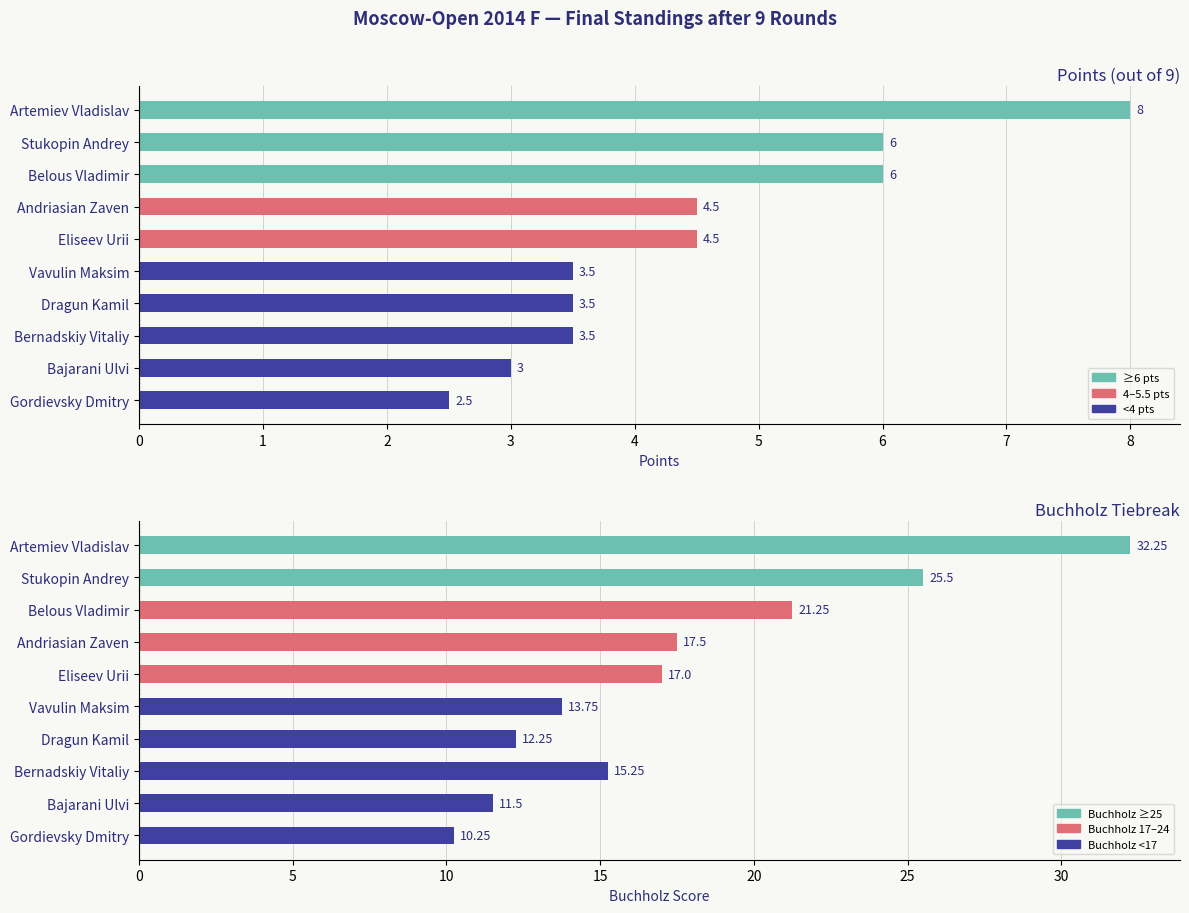

List the labels in order of Buchholz value, smallest first.

Gordievsky Dmitry, Bajarani Ulvi, Dragun Kamil, Vavulin Maksim, Bernadskiy Vitaliy, Eliseev Urii, Andriasian Zaven, Belous Vladimir, Stukopin Andrey, Artemiev Vladislav